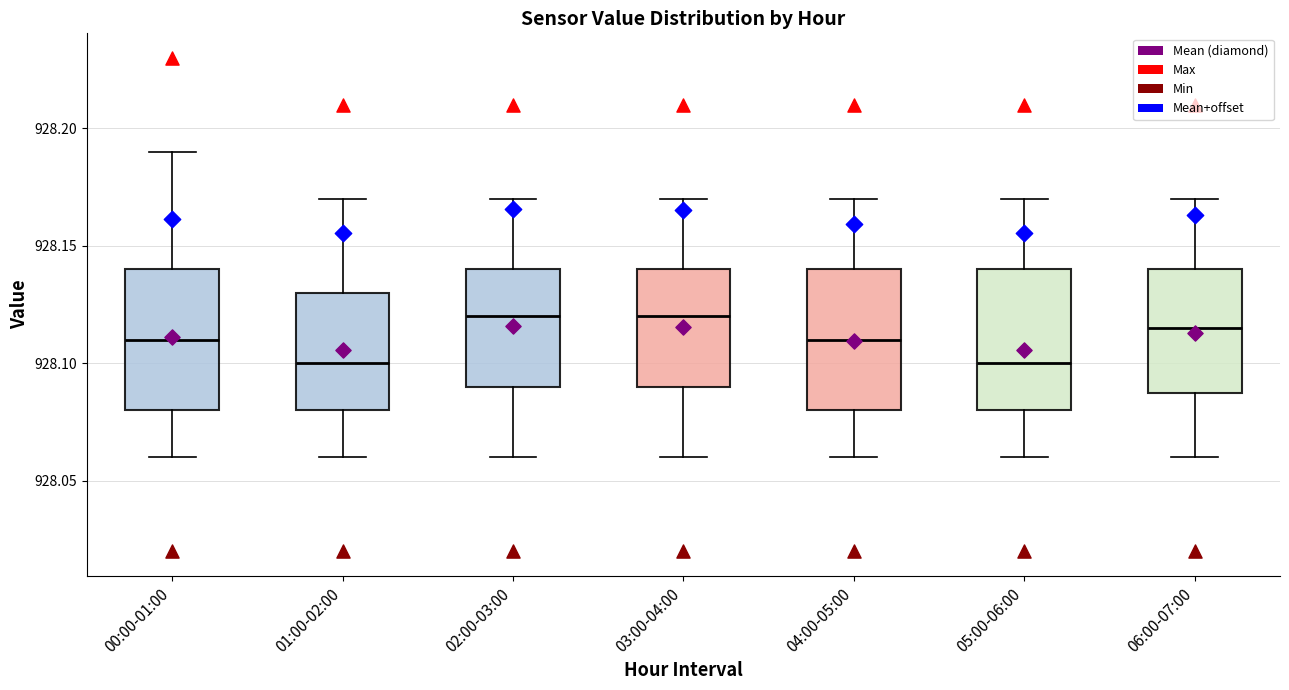

Reading left to right, read every box against the y-axis: the position of its median line, the range the box covers, and the ends of its whiskers. The values are not printed on the chart, so give them approximately, as read against the axis.

00:00-01:00: median 928.110, box 928.080 to 928.140, whiskers 928.060 to 928.190
01:00-02:00: median 928.100, box 928.080 to 928.130, whiskers 928.060 to 928.170
02:00-03:00: median 928.120, box 928.090 to 928.140, whiskers 928.060 to 928.170
03:00-04:00: median 928.120, box 928.090 to 928.140, whiskers 928.060 to 928.170
04:00-05:00: median 928.110, box 928.080 to 928.140, whiskers 928.060 to 928.170
05:00-06:00: median 928.100, box 928.080 to 928.140, whiskers 928.060 to 928.170
06:00-07:00: median 928.115, box 928.090 to 928.140, whiskers 928.060 to 928.170